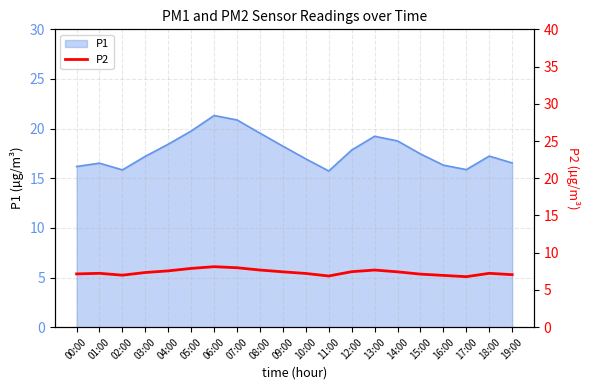

The chart shows a value of 7.6 at 04:00. True or false?

True